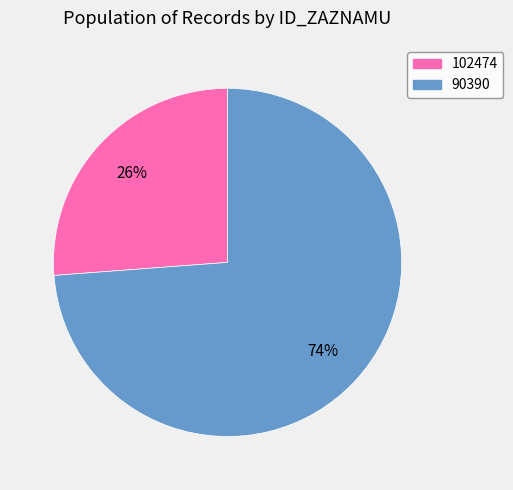

To the nearest percent, what is the combined percentage of 102474 and 90390?

100%